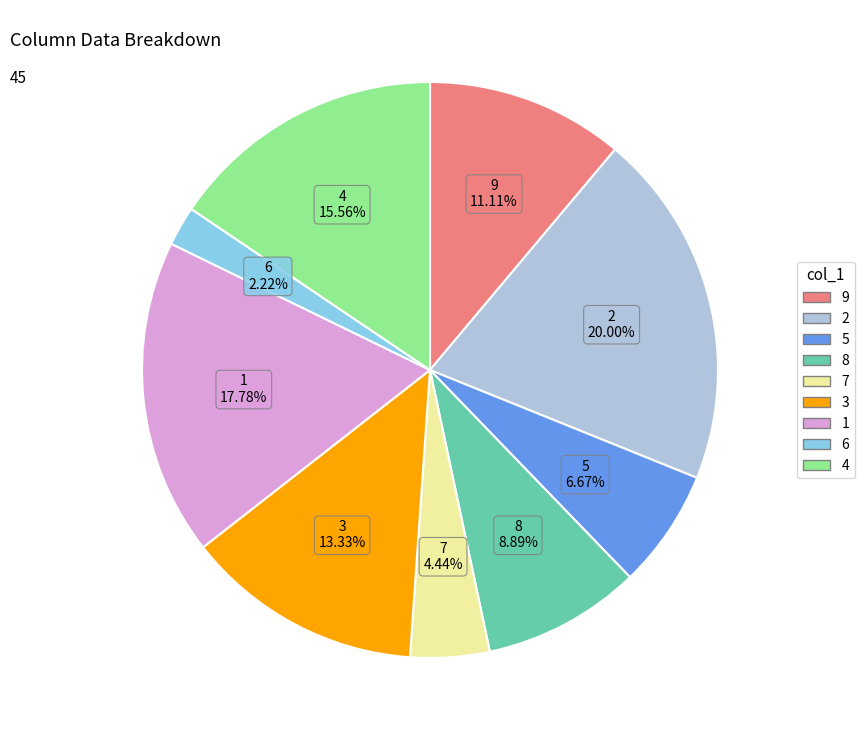

To the nearest percent, what portion does 1 represent?

18%